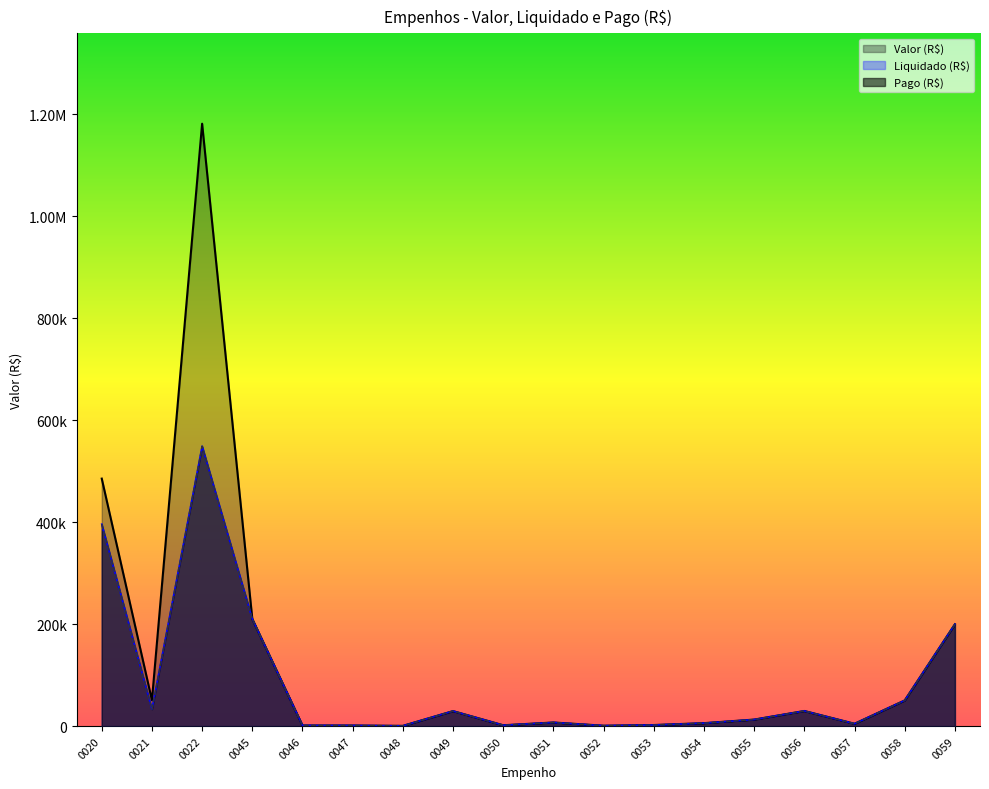

Reading left to right, what are all the values shown in this chart?

Valor (R$): 485326.0	50960.0	1181123.0	210167.0	1317.0	1257.6	594.2	29532.7	1765.1	7187.5	873.2	2212.9	5880.3	12911.1	29752.0	4723.8	50446.3	199806.5
Liquidado (R$): 396002.1	33291.2	548905.1	210167.0	1317.0	1257.6	594.2	29532.7	1765.1	7187.5	873.2	2212.9	5880.3	12911.1	29752.0	4723.8	50446.3	199806.5
Pago (R$): 396002.1	33291.2	548905.1	210167.0	1317.0	1257.6	594.2	29532.7	1765.1	7187.5	873.2	2212.9	5880.3	12911.1	29752.0	4723.8	50446.3	199806.5